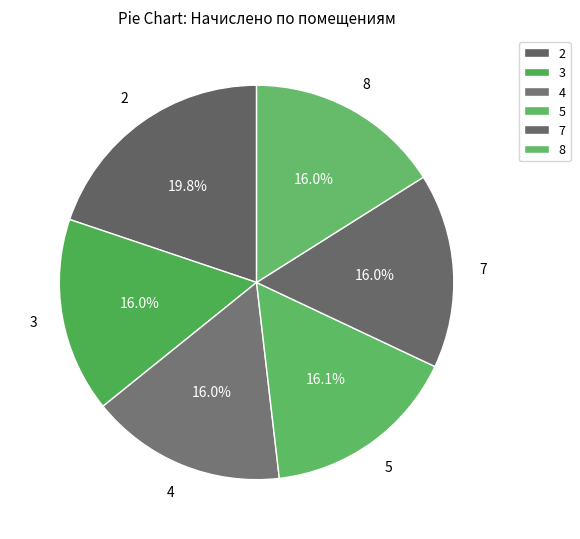

How many slices are in this pie chart?

6